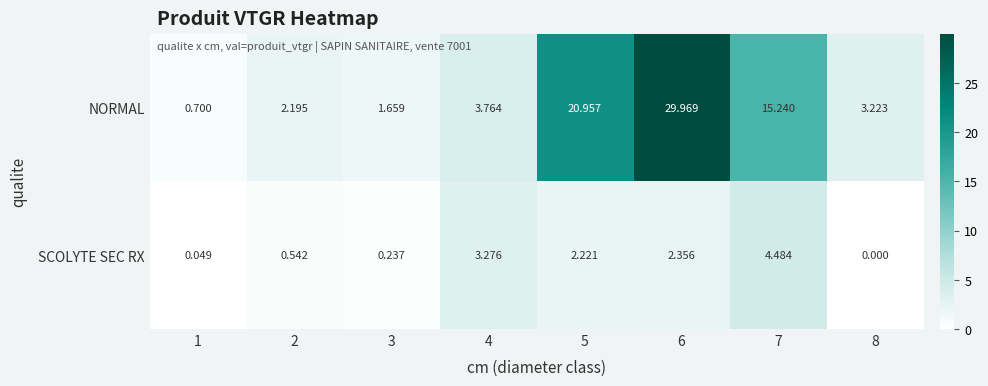

Between 1 and 5, which series saw the biggest shift?

NORMAL